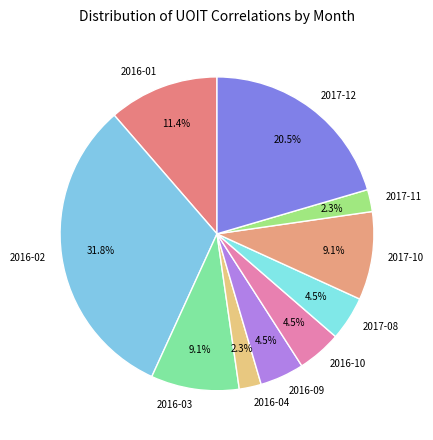

To the nearest percent, what is the difference between the 2016-04 and 2016-03 slice percentages?

7%